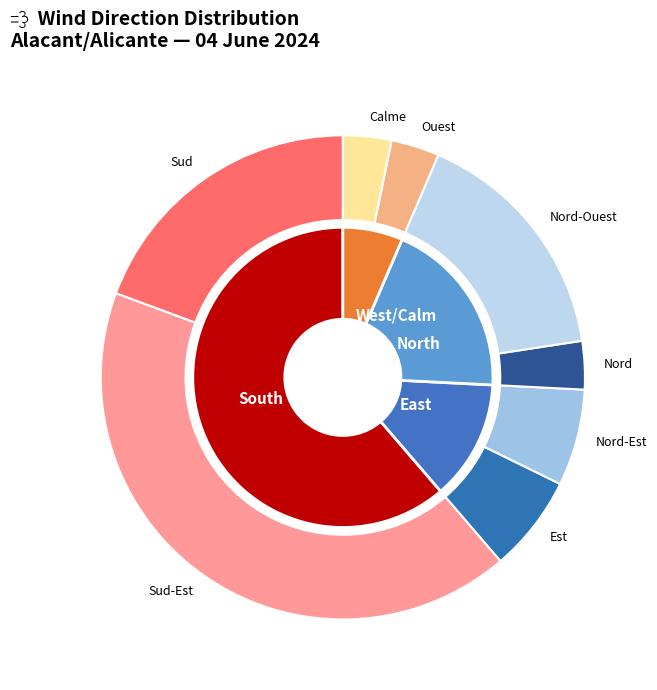

Which slice is the smallest?

Nord